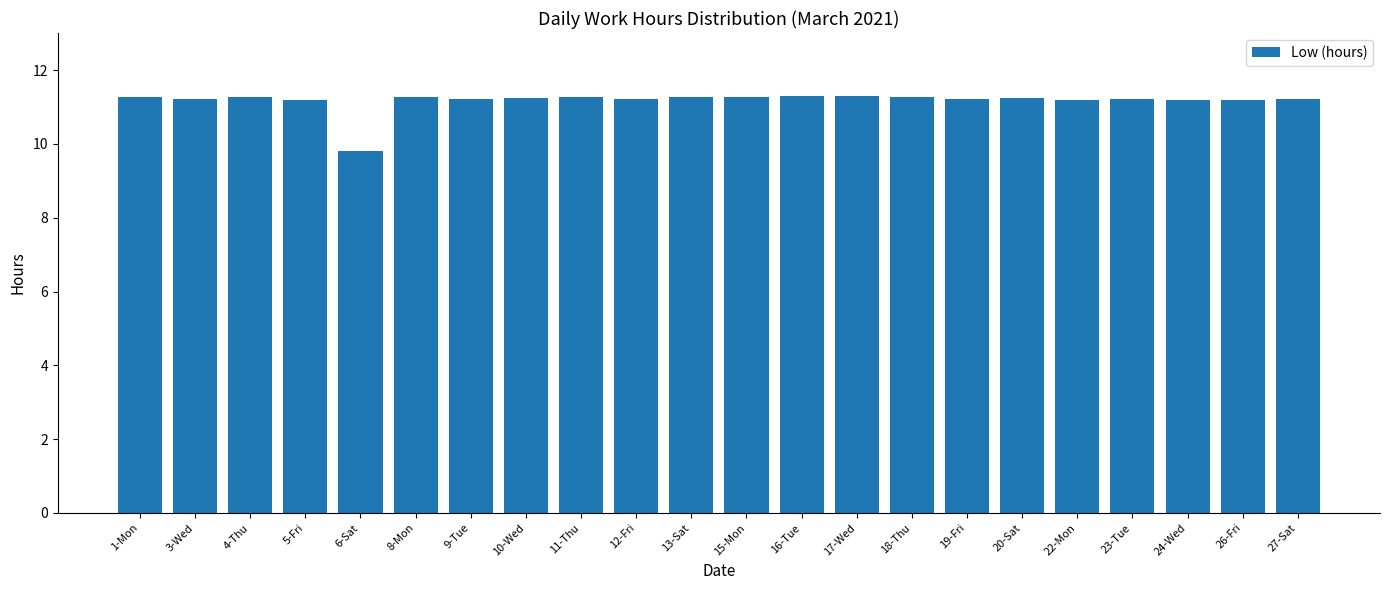

Where is the data nearest to the value 10?

6-Sat